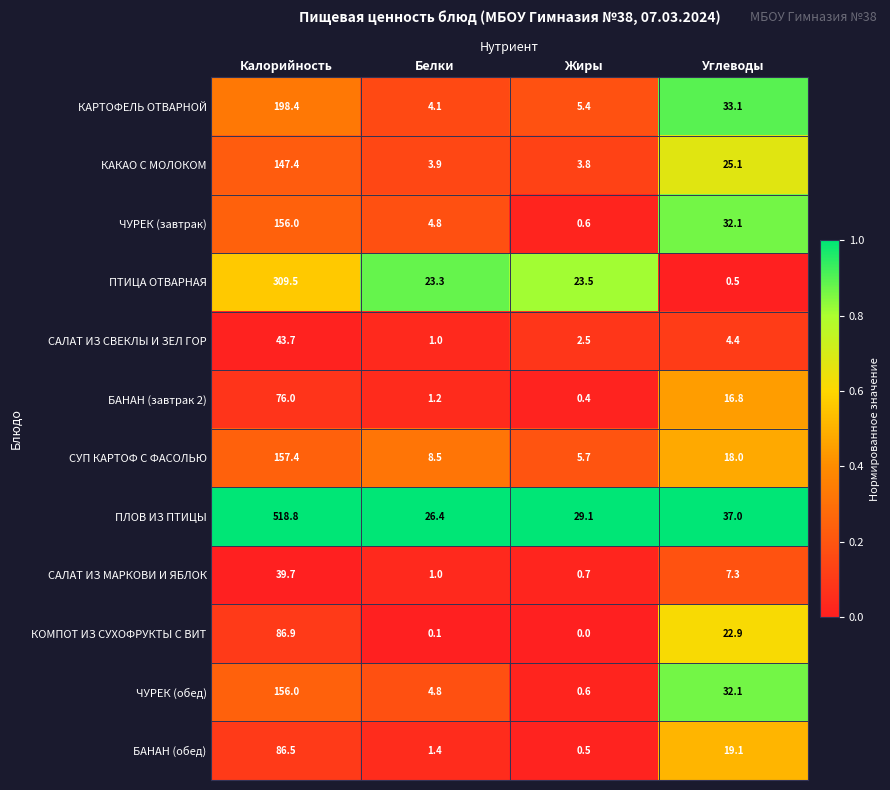

What is the highest value of the САЛАТ ИЗ СВЕКЛЫ И ЗЕЛ ГОР series?

43.7